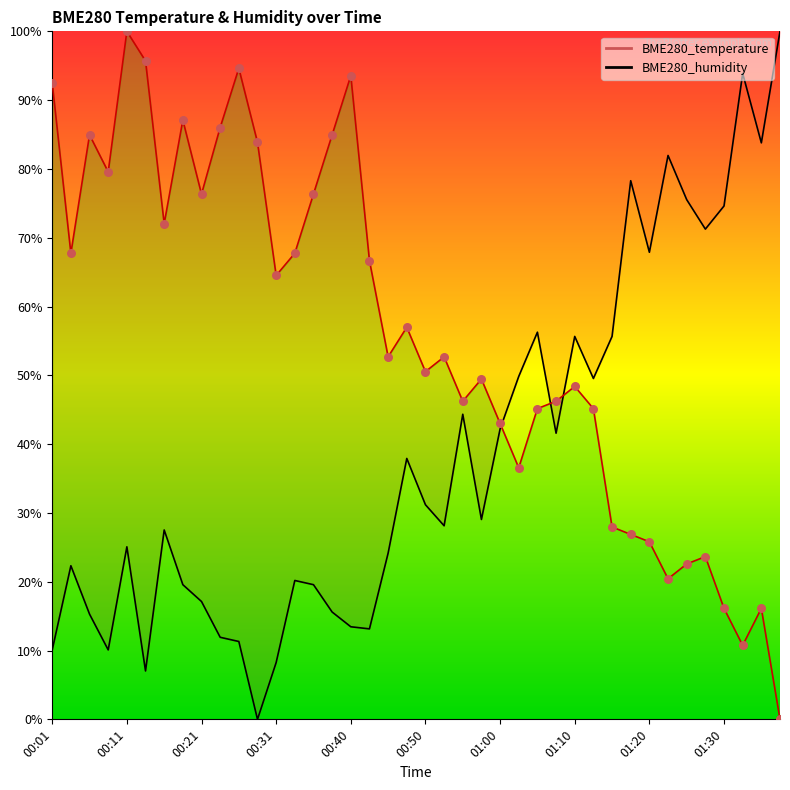

Which series reaches the maximum Y coordinate?

BME280_temperature